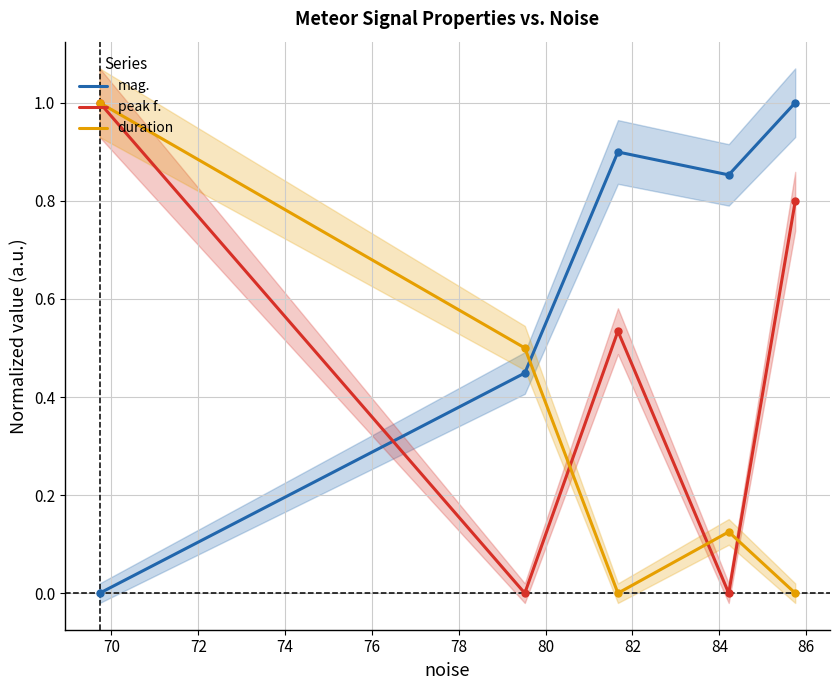

After their last crossing, which series has the higher values: duration or mag.?

mag.